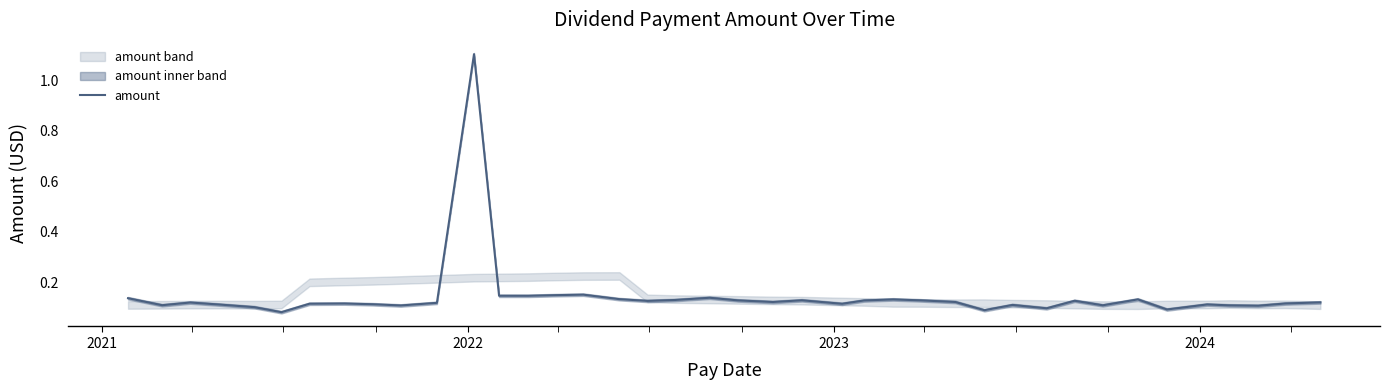

What is the difference between the maximum and minimum values?

1.0